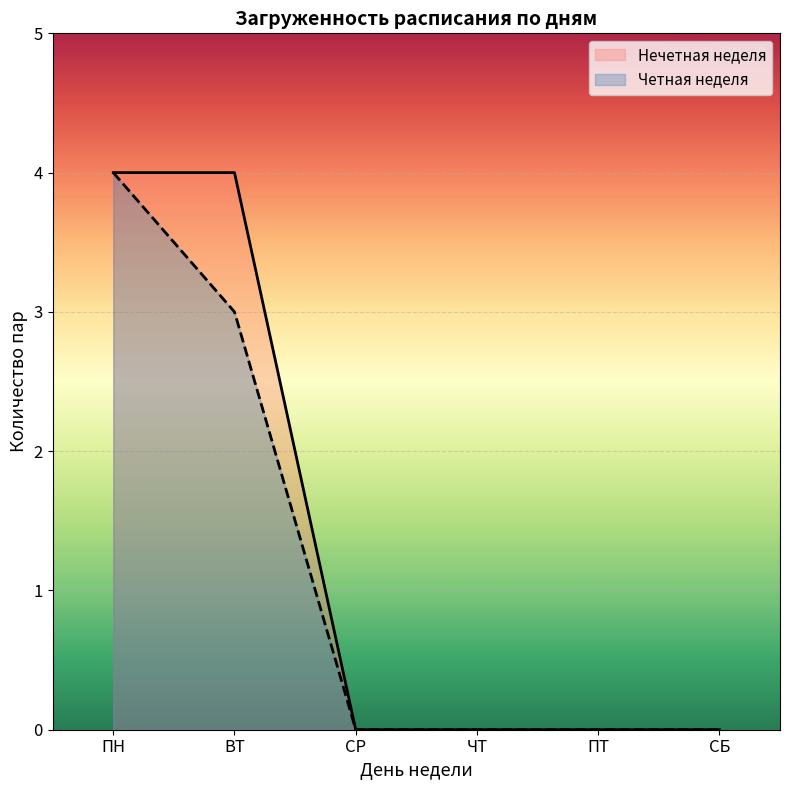

What are all the series names shown in the legend?

Нечетная неделя, Четная неделя